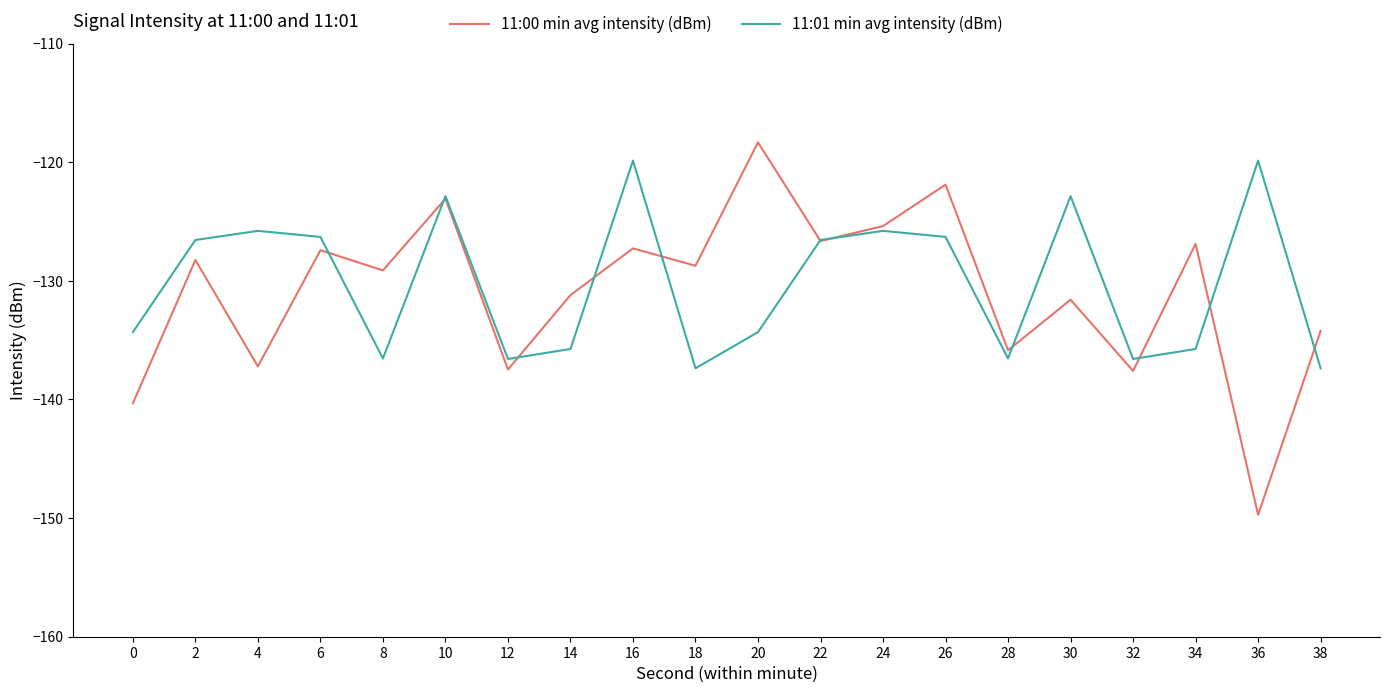

Is the value of 11:01 min avg intensity (dBm) at 6 greater than the value of 11:00 min avg intensity (dBm) at 12?

Yes